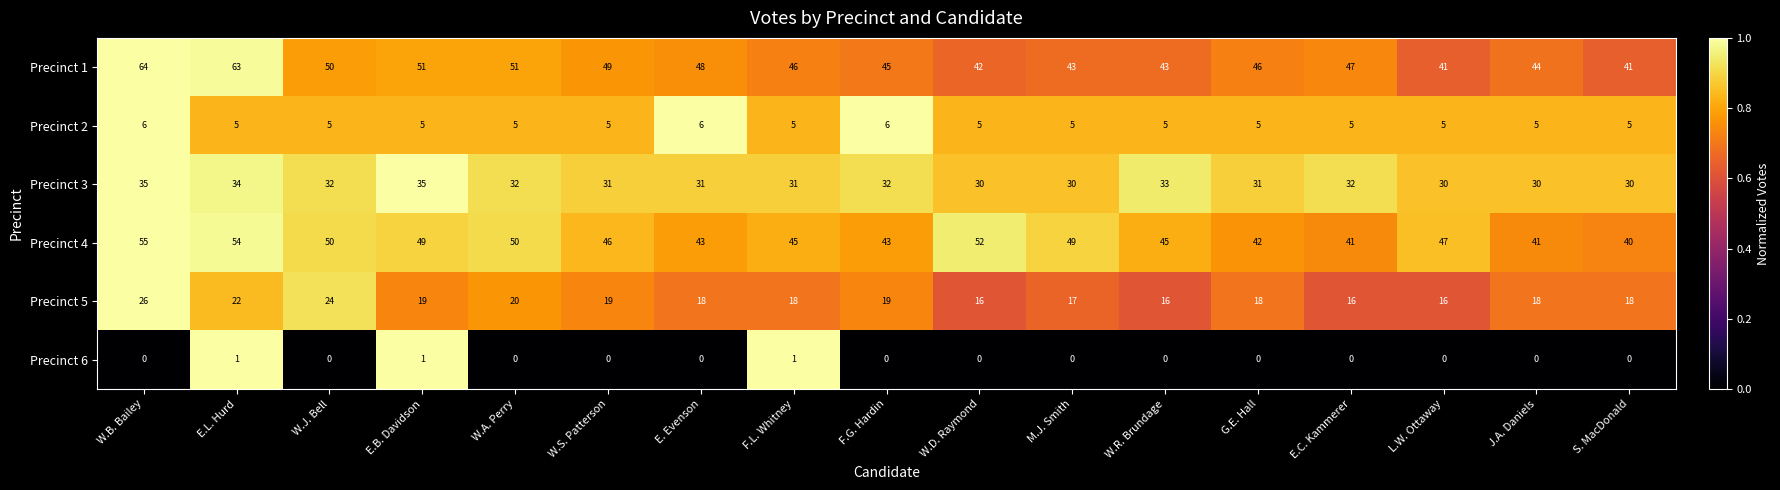

What is the difference between the second highest and second lowest values in the Precinct 4 series?

13